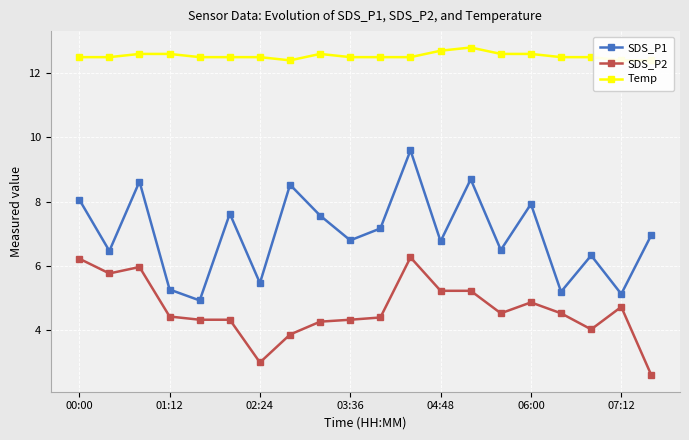

At which category does the chart reach its minimum across all series?

19